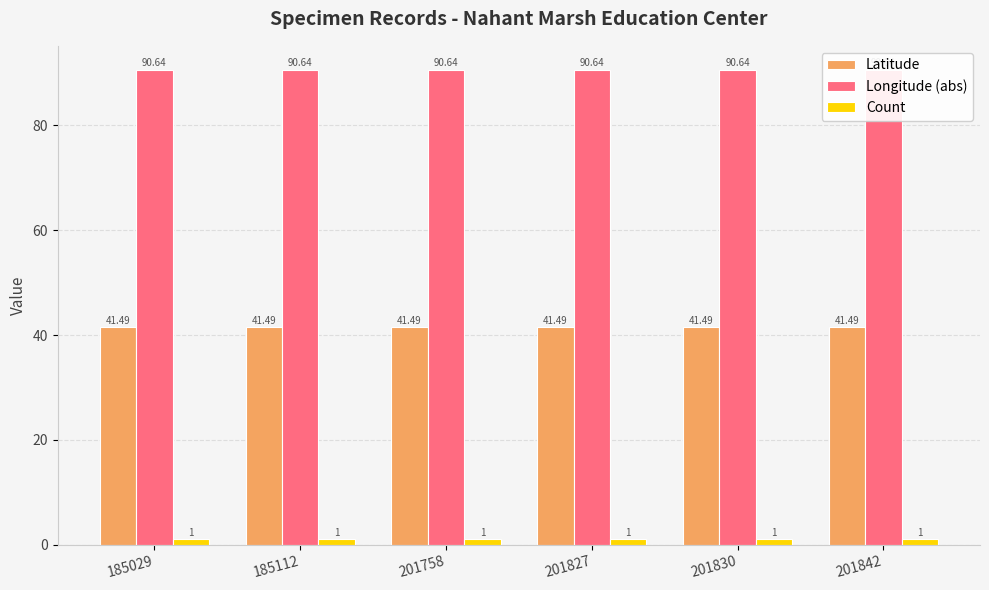

What is the sum of the Longitude (abs) values at 201758 and 185029?

181.3